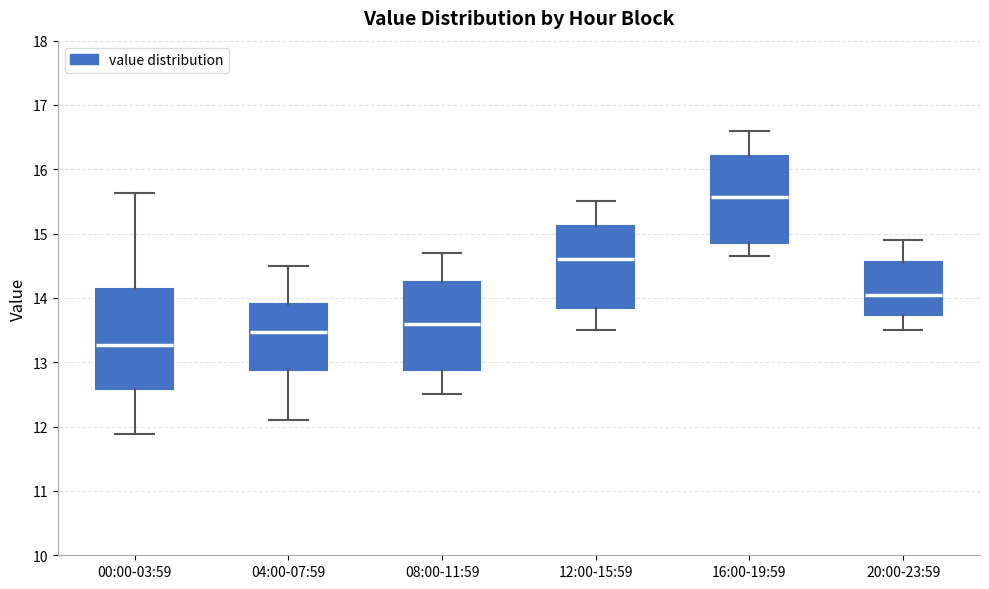

Reading left to right, transcribe this box plot: for each box, give where its median line is, the range the box spans, and where its two whiskers end, as read against the y-axis. The values are not printed on the chart, so give them approximately, as read against the axis.

00:00-03:59: median 13.3, box 12.6 to 14.1, whiskers 11.9 to 15.6
04:00-07:59: median 13.5, box 12.9 to 13.9, whiskers 12.1 to 14.5
08:00-11:59: median 13.6, box 12.9 to 14.3, whiskers 12.5 to 14.7
12:00-15:59: median 14.6, box 13.9 to 15.1, whiskers 13.5 to 15.5
16:00-19:59: median 15.6, box 14.9 to 16.2, whiskers 14.7 to 16.6
20:00-23:59: median 14.1, box 13.7 to 14.6, whiskers 13.5 to 14.9